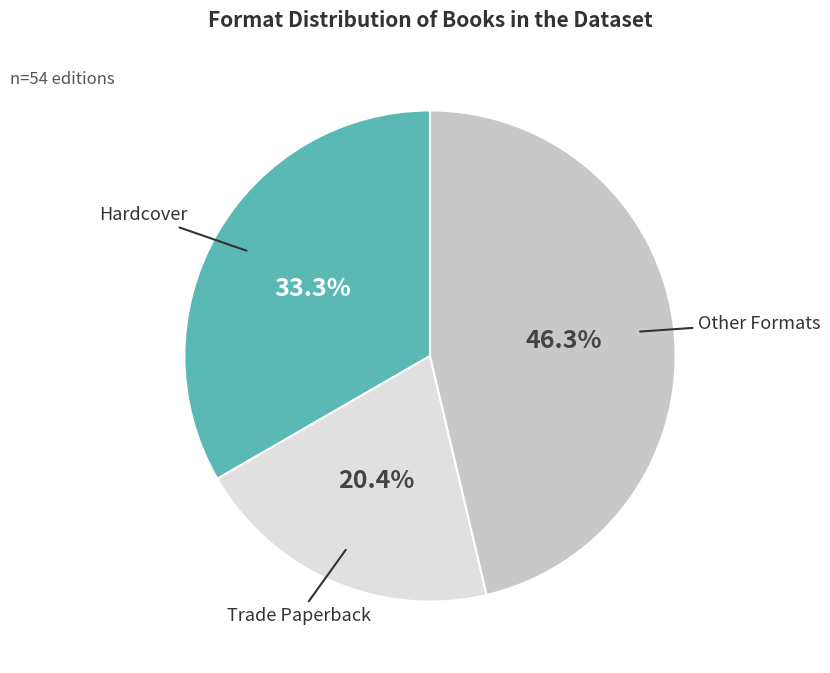

Is there a majority slice in this chart?

No